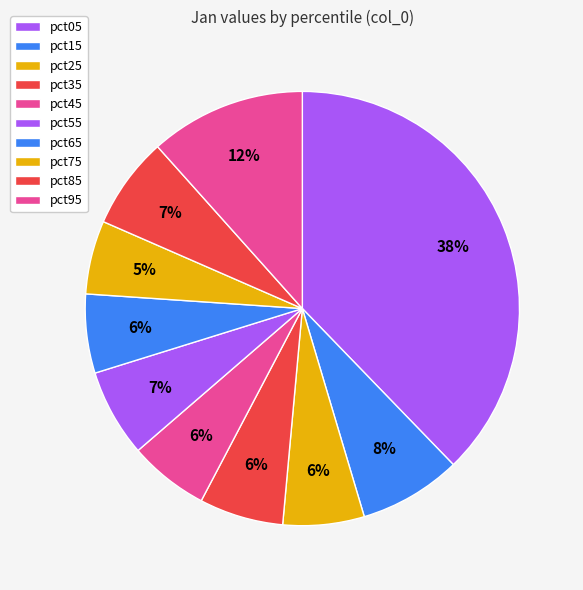

To the nearest percent, what portion does pct95 represent?

12%